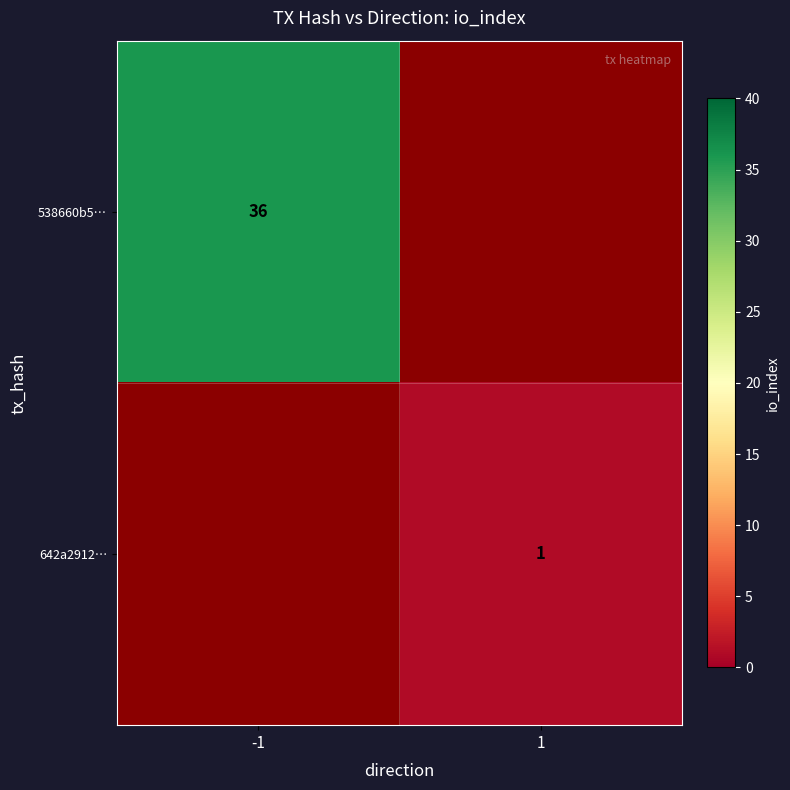

True or false: 538660b5… has a value of 8 at -1.

False